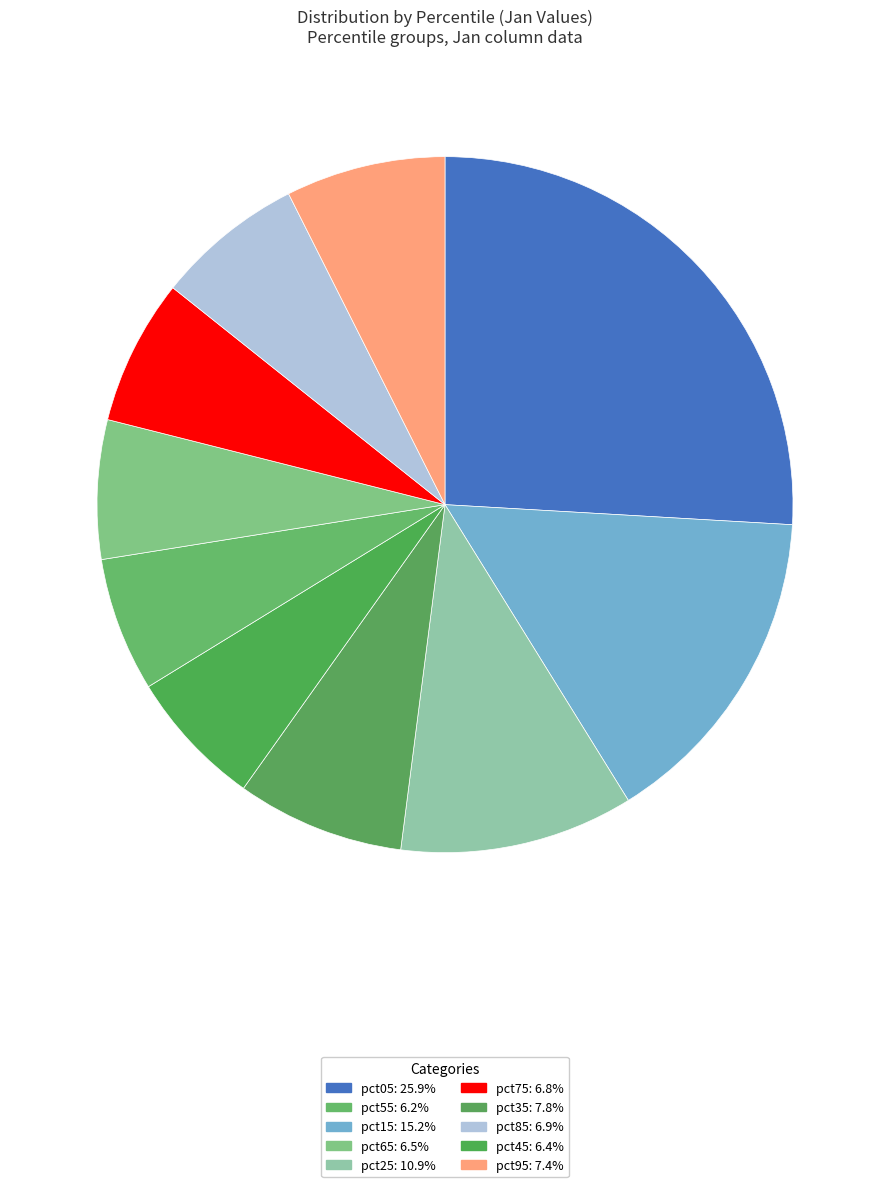

How many segments does this pie chart have?

10